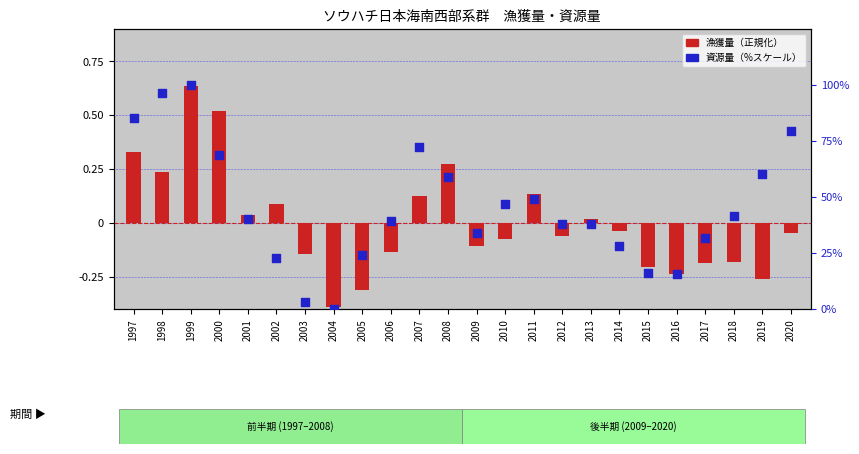

At how many categories does at least one series exceed 93?

2